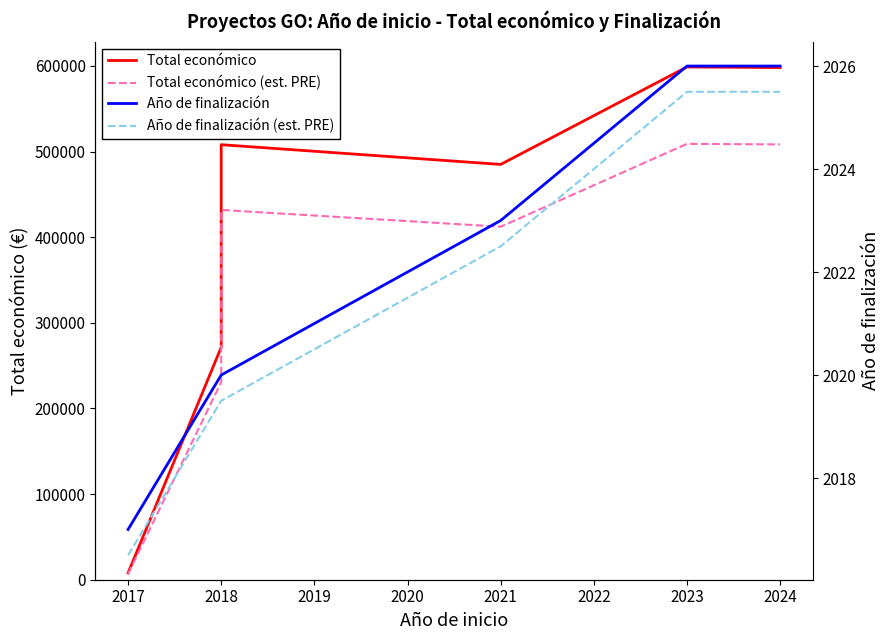

What is the average value of the Total económico series?

411601.3